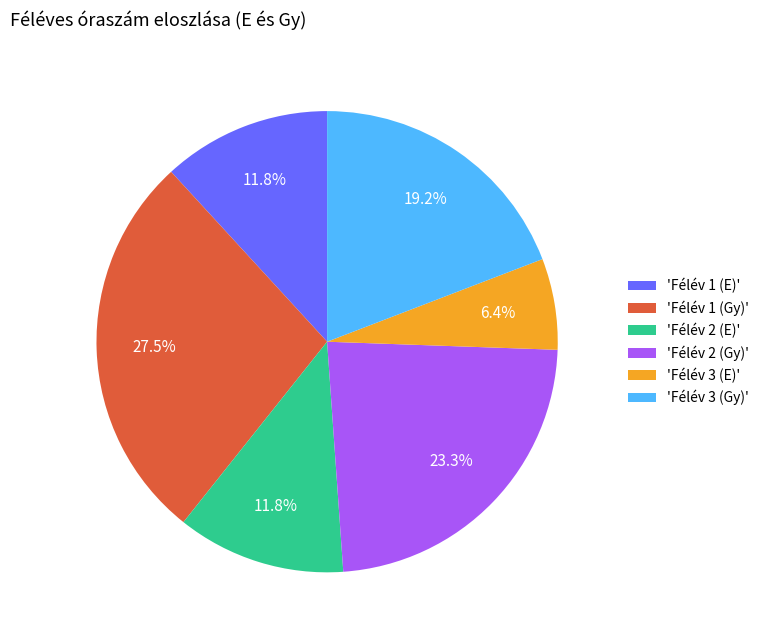

What is the ratio of the value at 'Félév 2 (E)' to the value at 'Félév 3 (E)'?

1.8